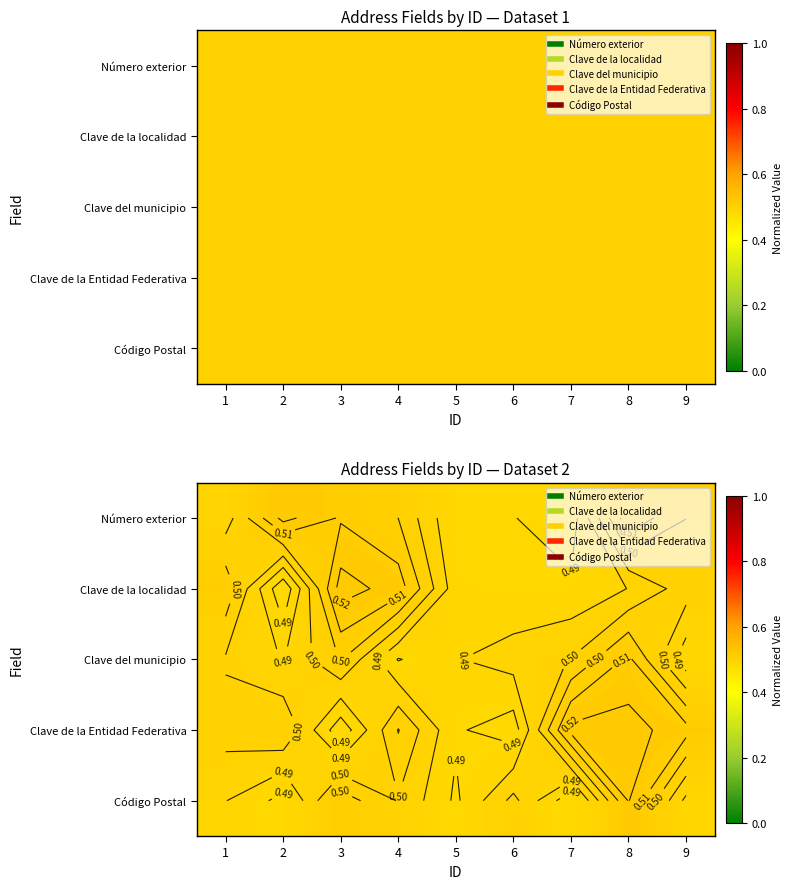

Between 3 and 2, which is larger?

2